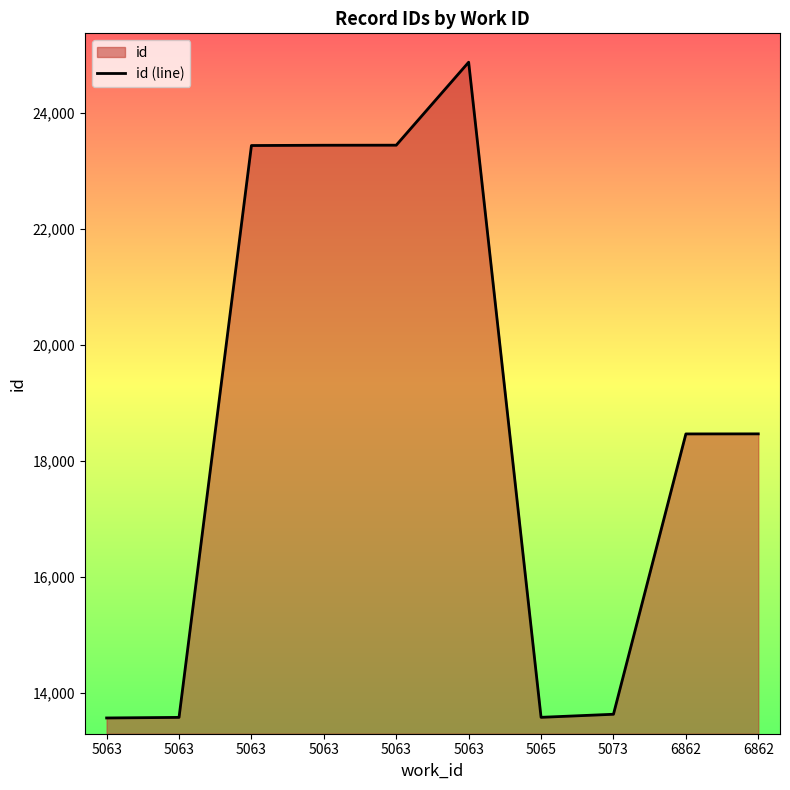

Count the number of data series in this chart.

1